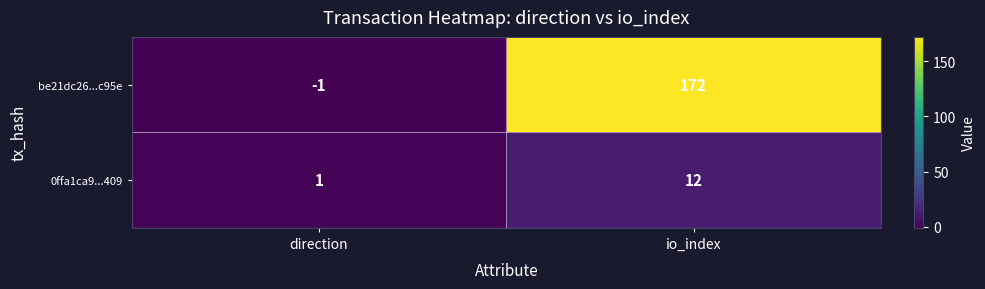

What is the smallest value displayed?

-1